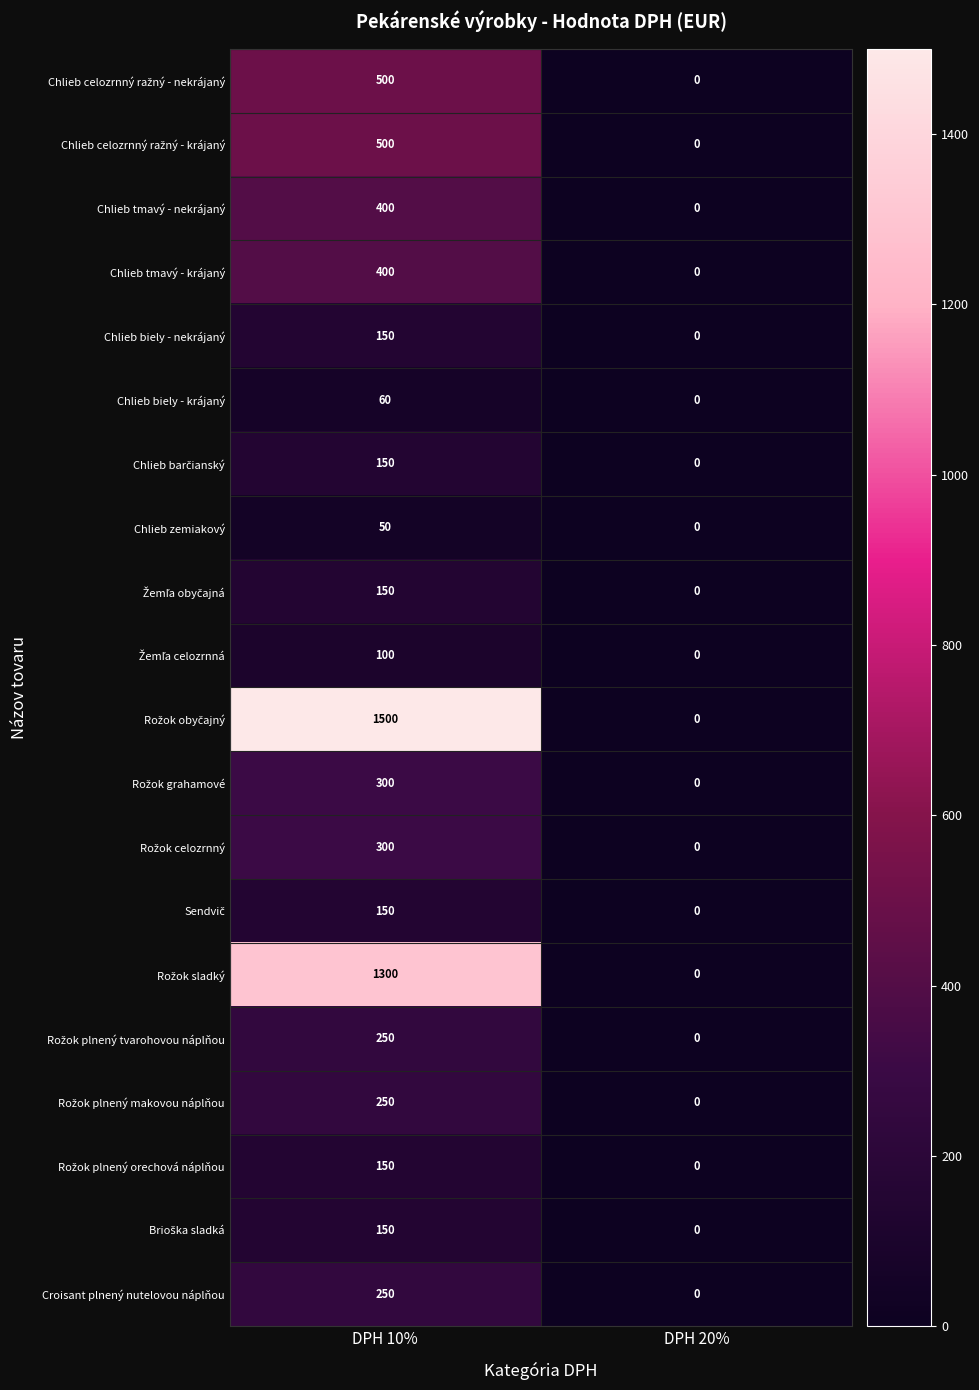

At which category is the sum across all series the highest?

DPH 10%